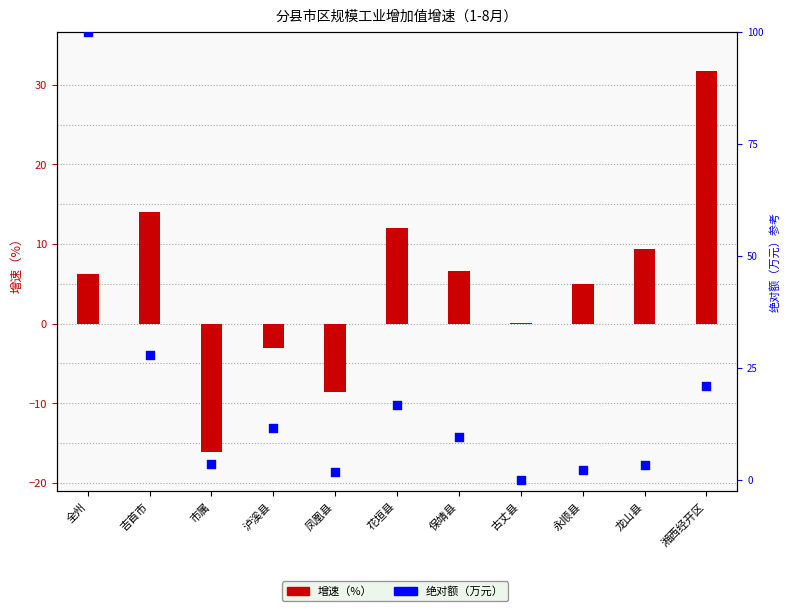

Which series has the widest spread of Y values?

绝对额（万元）